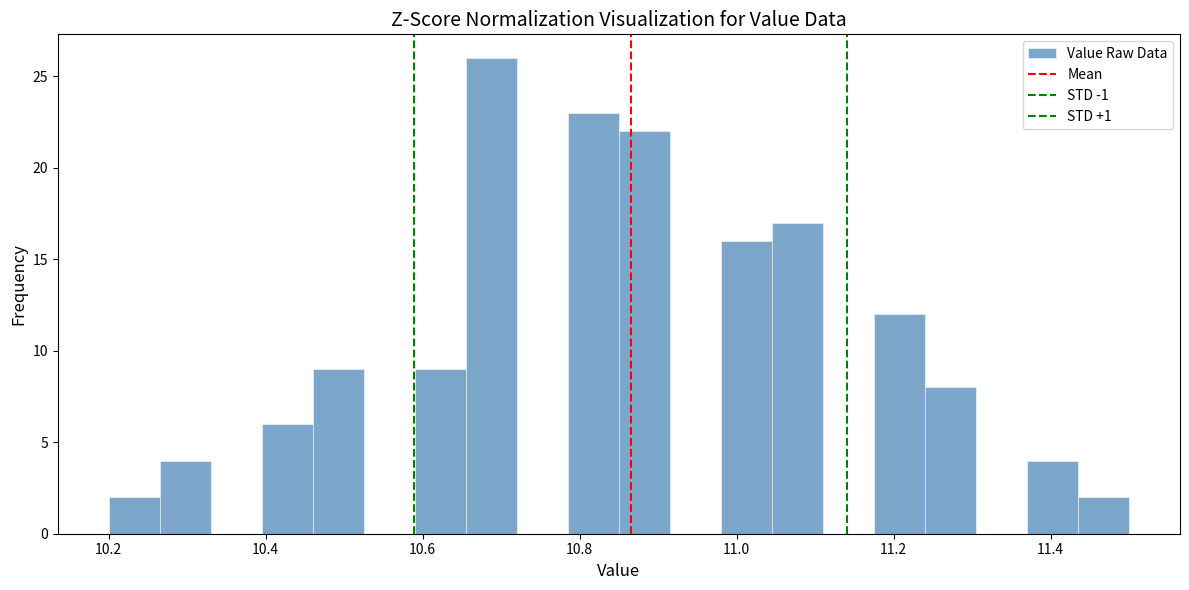

Read against the x-axis, roughly where is the centre of the tallest bar?

10.68